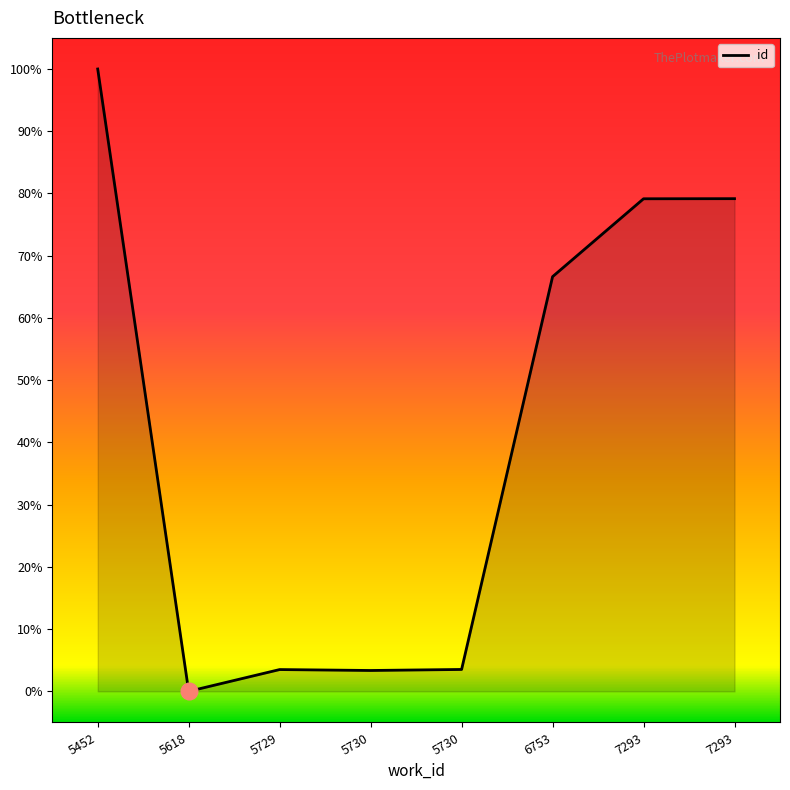

How many lines are shown in the chart?

1